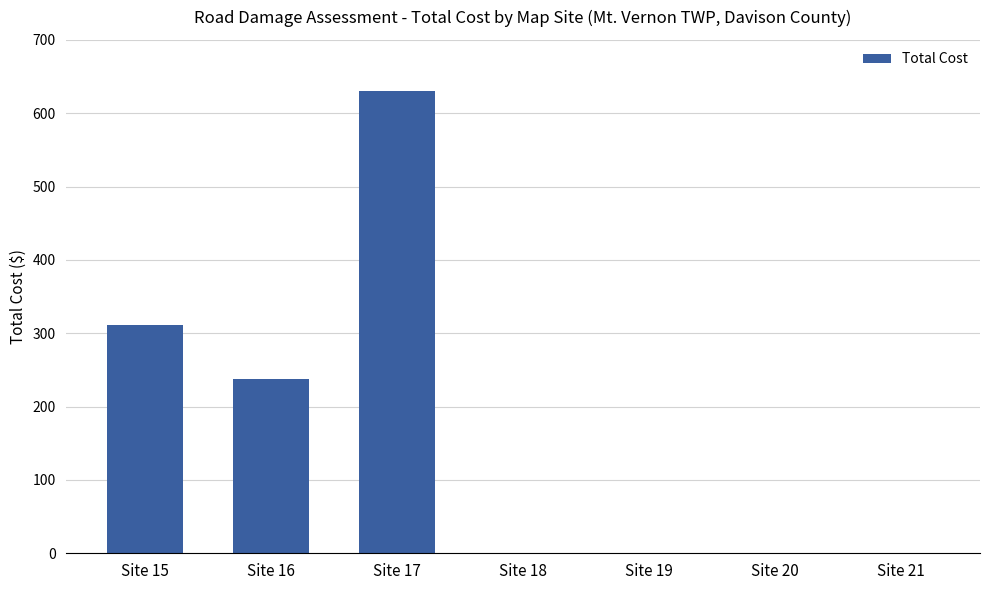

The value at Site 16 is 238.2. True or false?

True